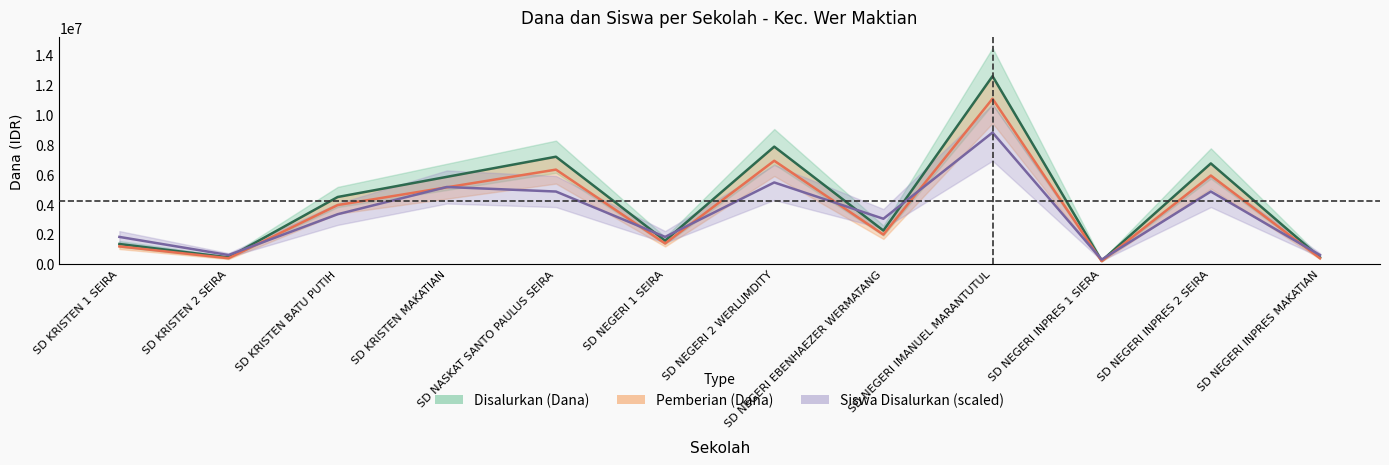

How many intersections are there between Pemberian (Dana) and Siswa Disalurkan?

10